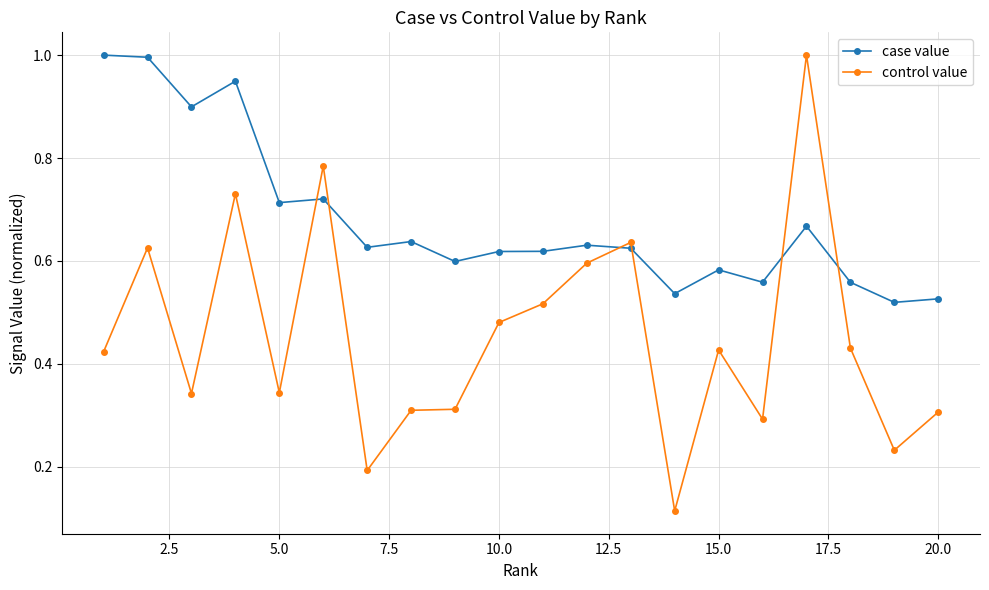

At how many categories does at least one series exceed 0?

20